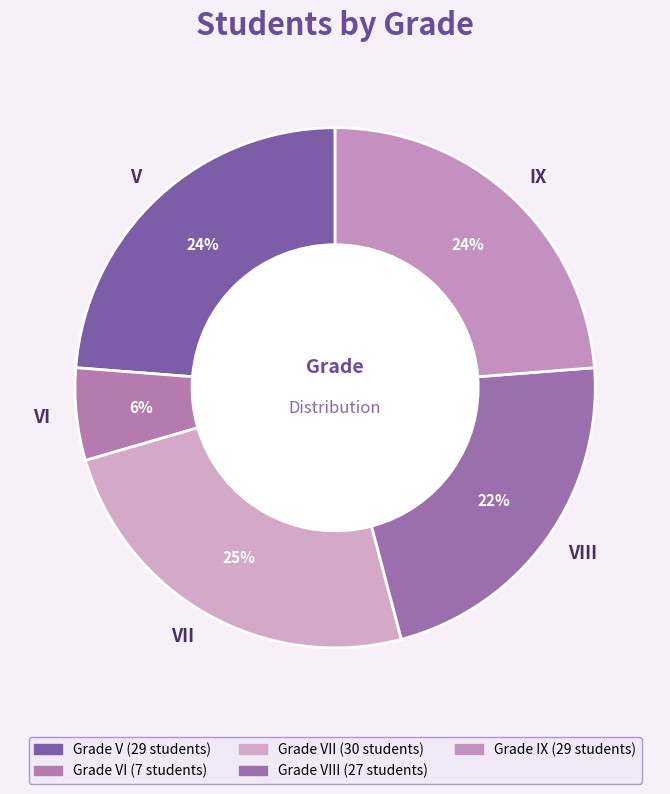

Does VII account for over 50% of the chart?

No